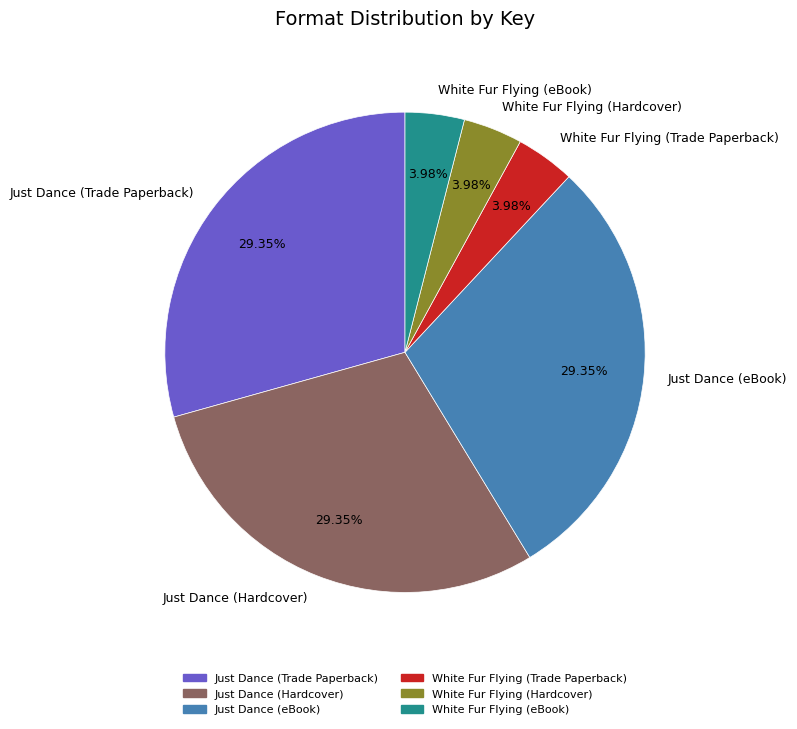

How many segments does this pie chart have?

6